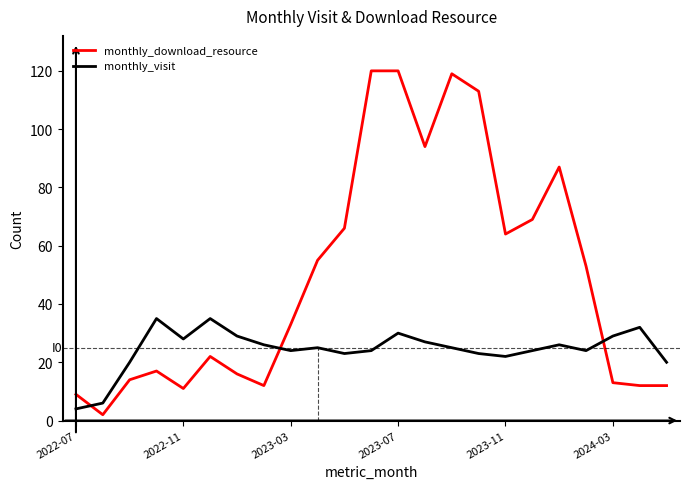

What is the maximum value for monthly_download_resource?

120